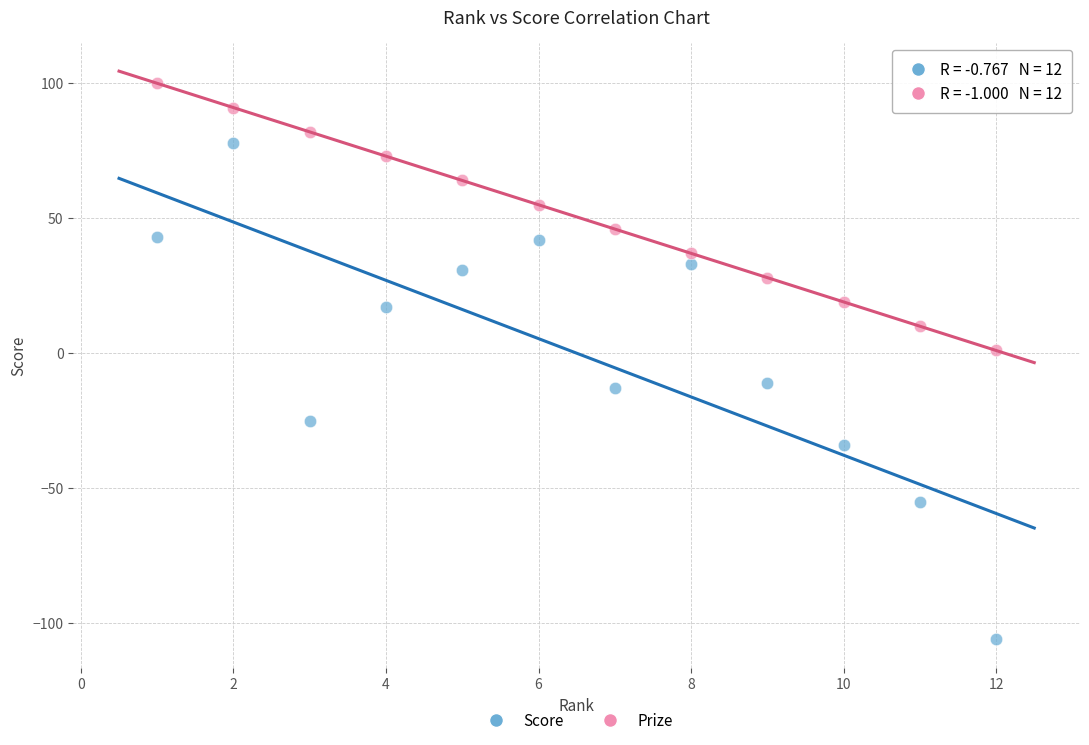

Which series has the largest Y range (max minus min)?

Score